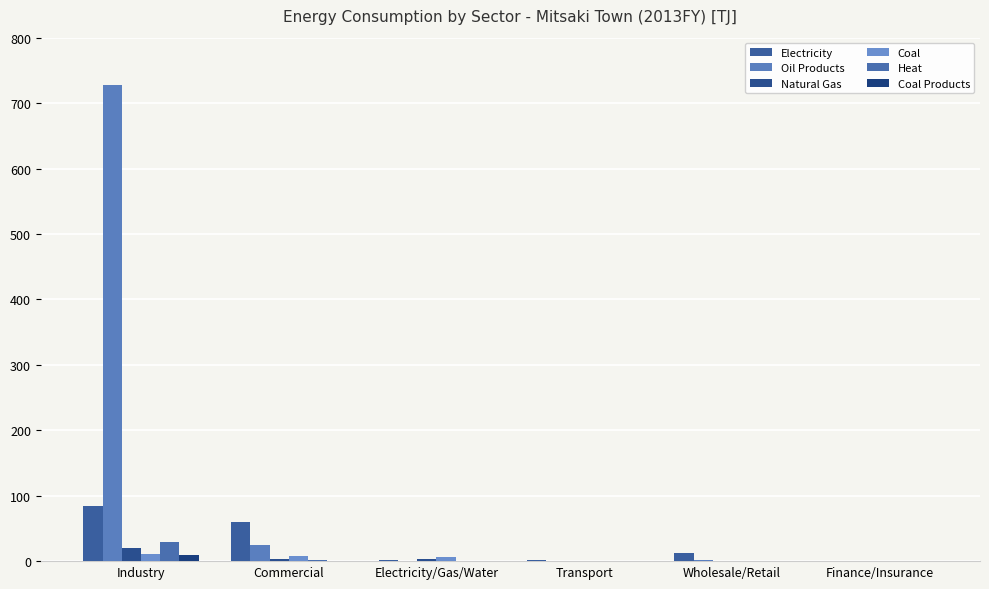

Which has a higher value, Commercial or Industry?

Industry